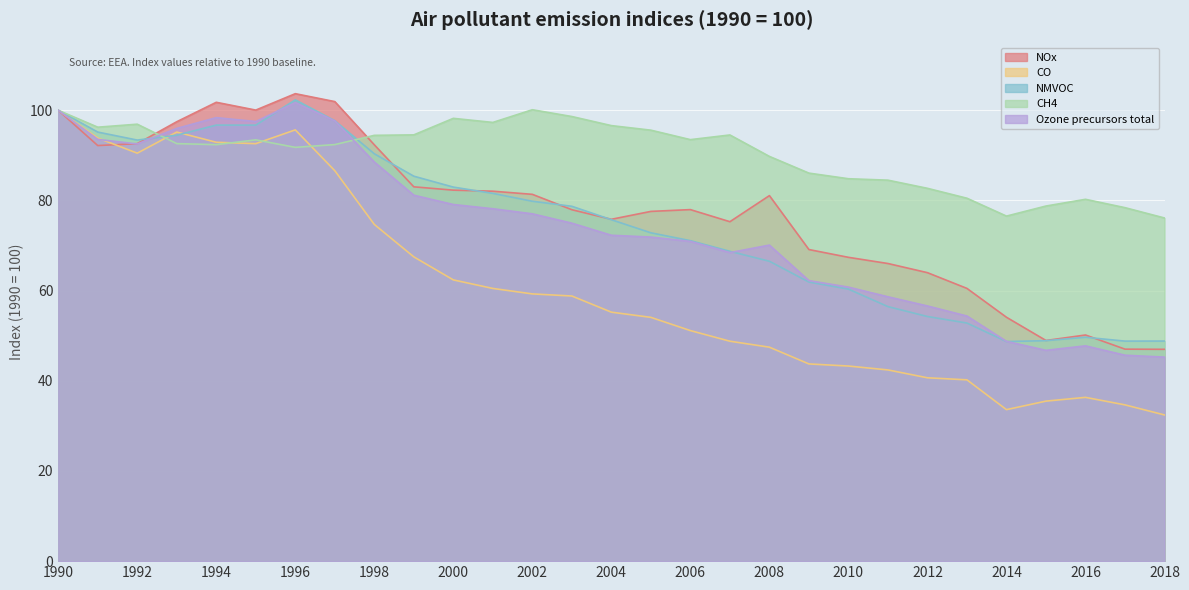

Which series changed the most between 1995 and 2006?

CO